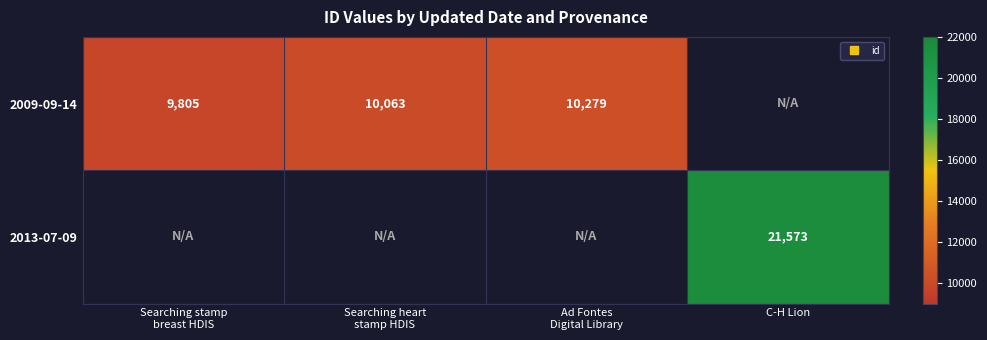

Which series has the widest spread of values?

2009-09-14